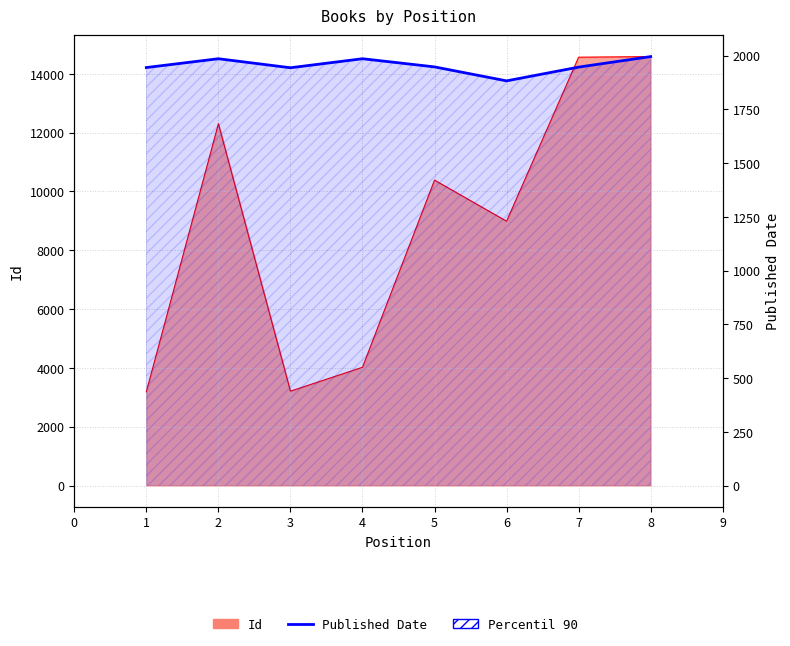

Approximately how many times larger is the value at 6 compared to 7?

1.0